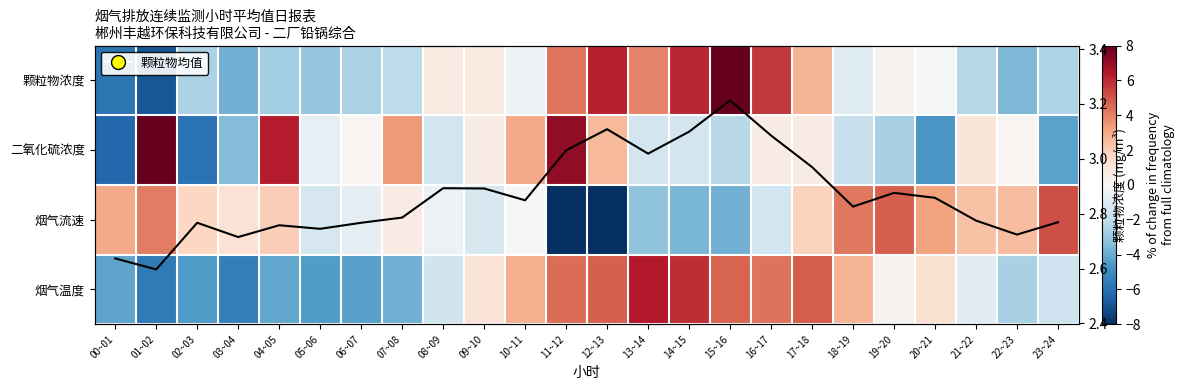

The value of 烟气流速 at 02~03 is 2.4. True or false?

False